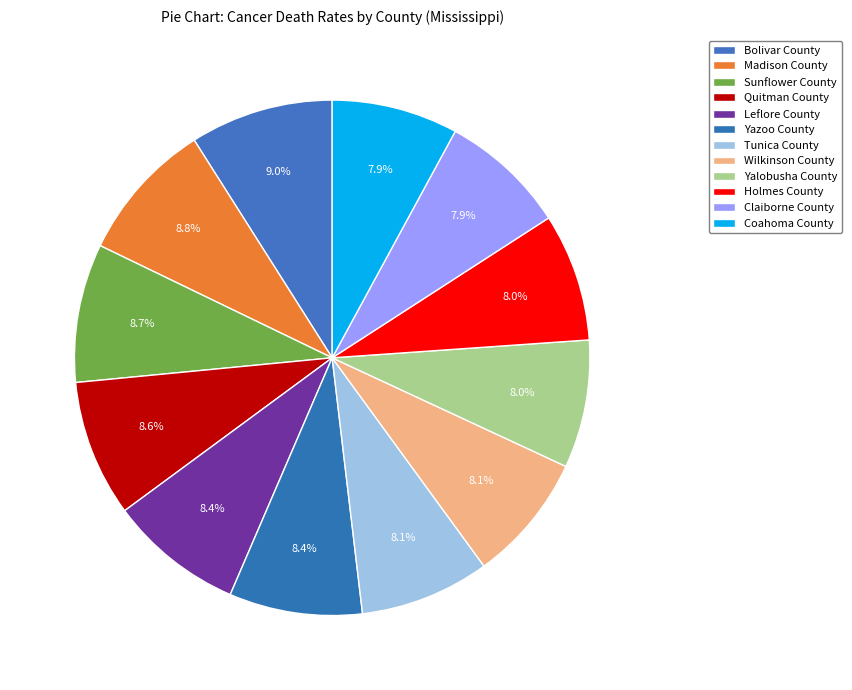

How many segments does this pie chart have?

12